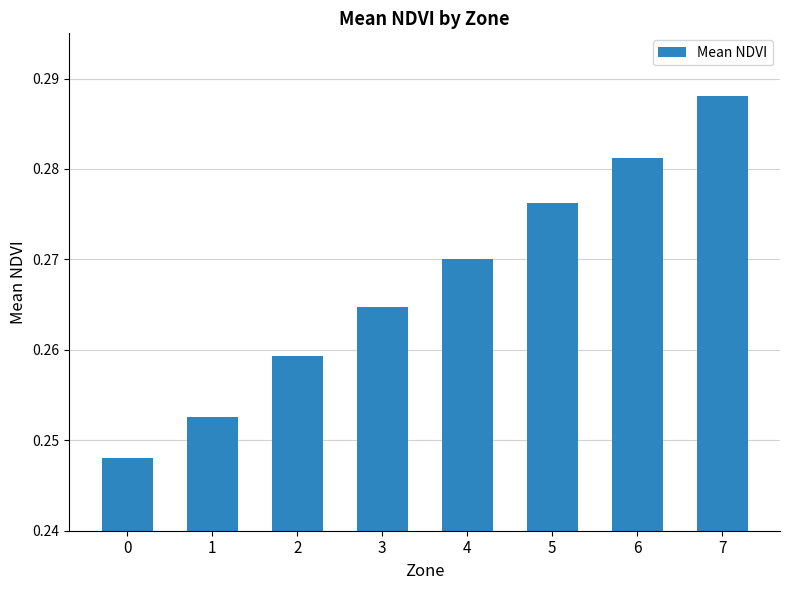

List the labels in order of value, largest first.

7, 6, 5, 4, 3, 2, 1, 0